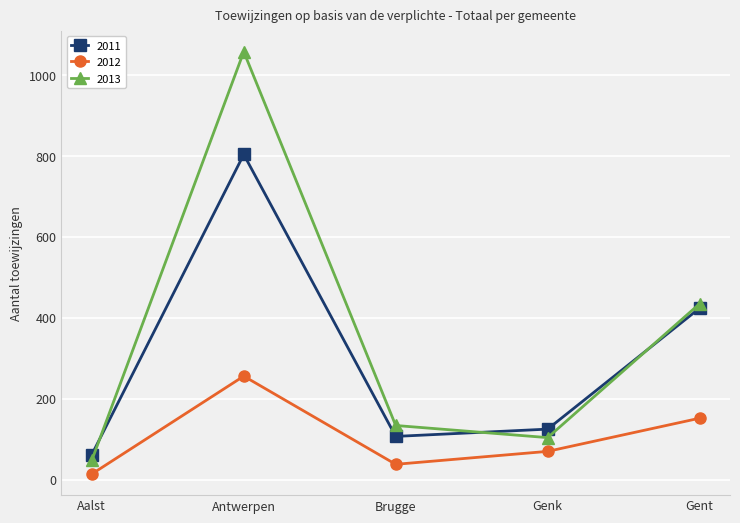

What is the total value across all series at Aalst?

124